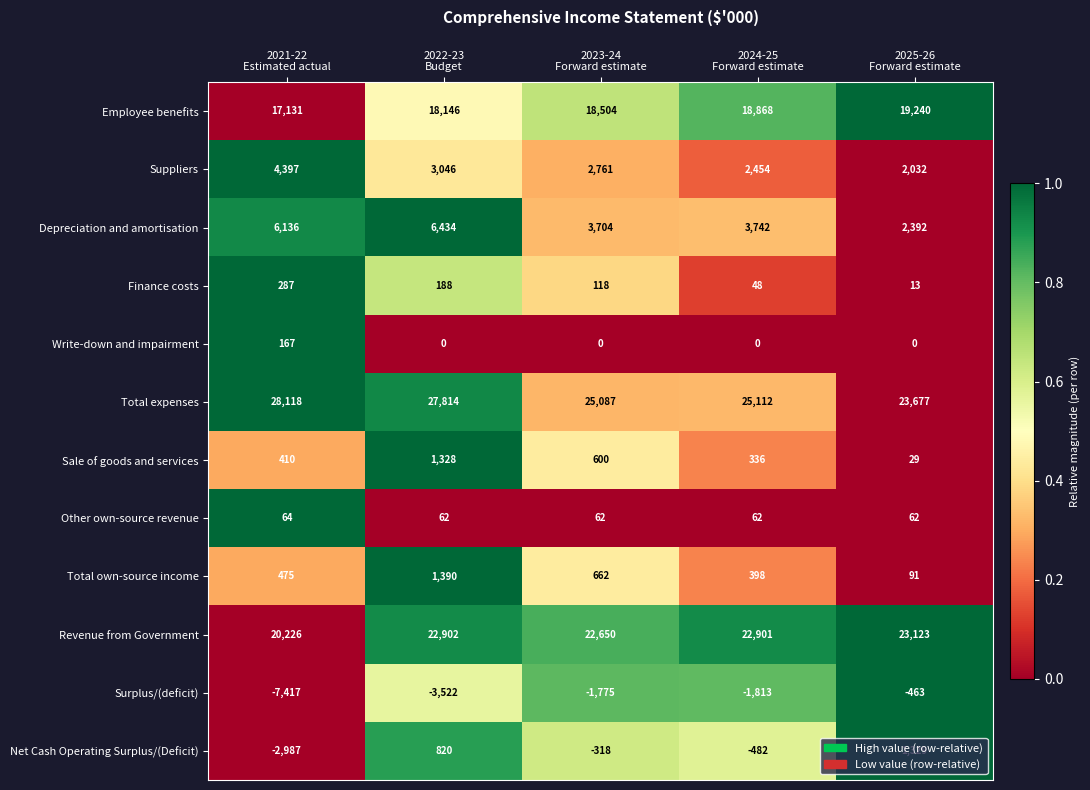

Which series has the widest spread of values?

Surplus/(deficit)